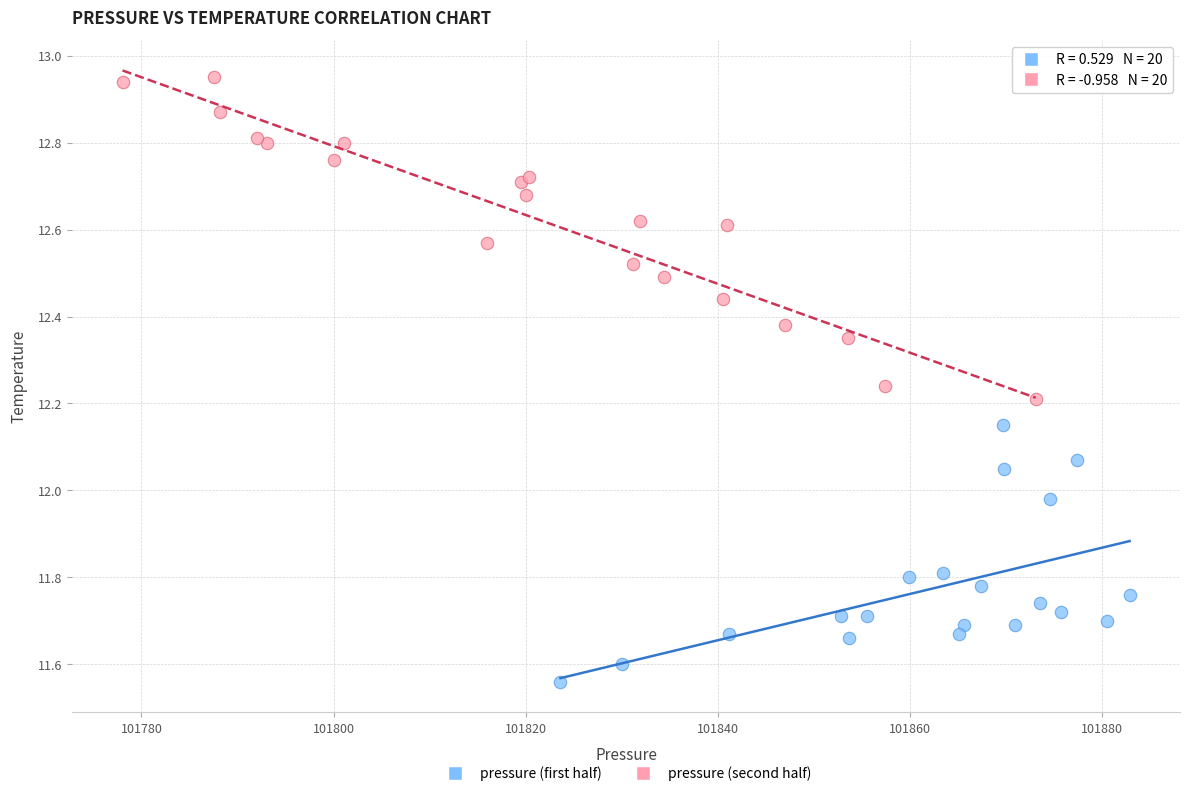

Which series contains the lowest Y value?

pressure (first half)